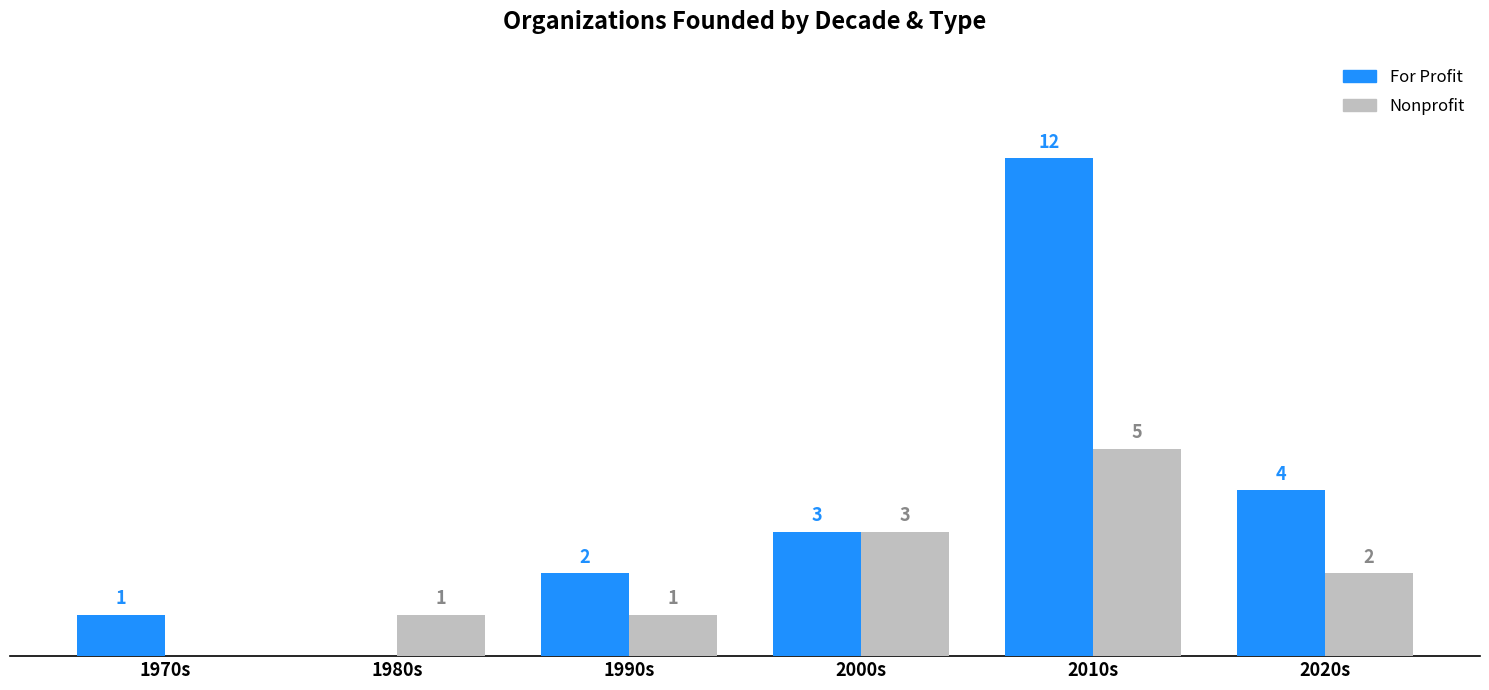

Which category has the highest value across all series?

2010s